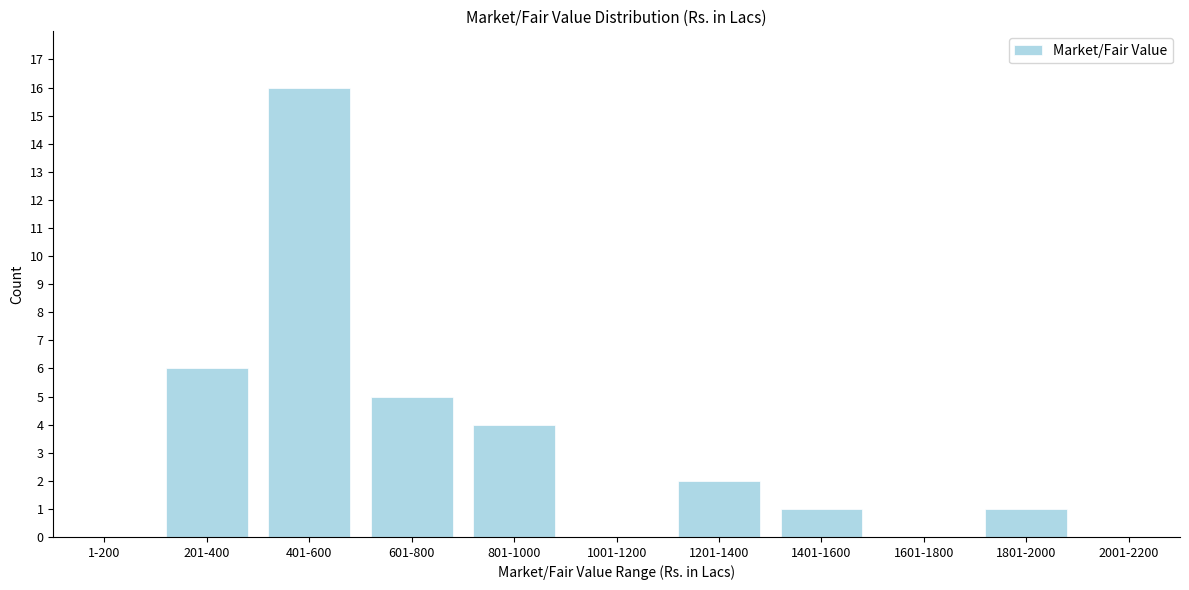

What is the sum of the values at 1801-2000 and 801-1000?

5